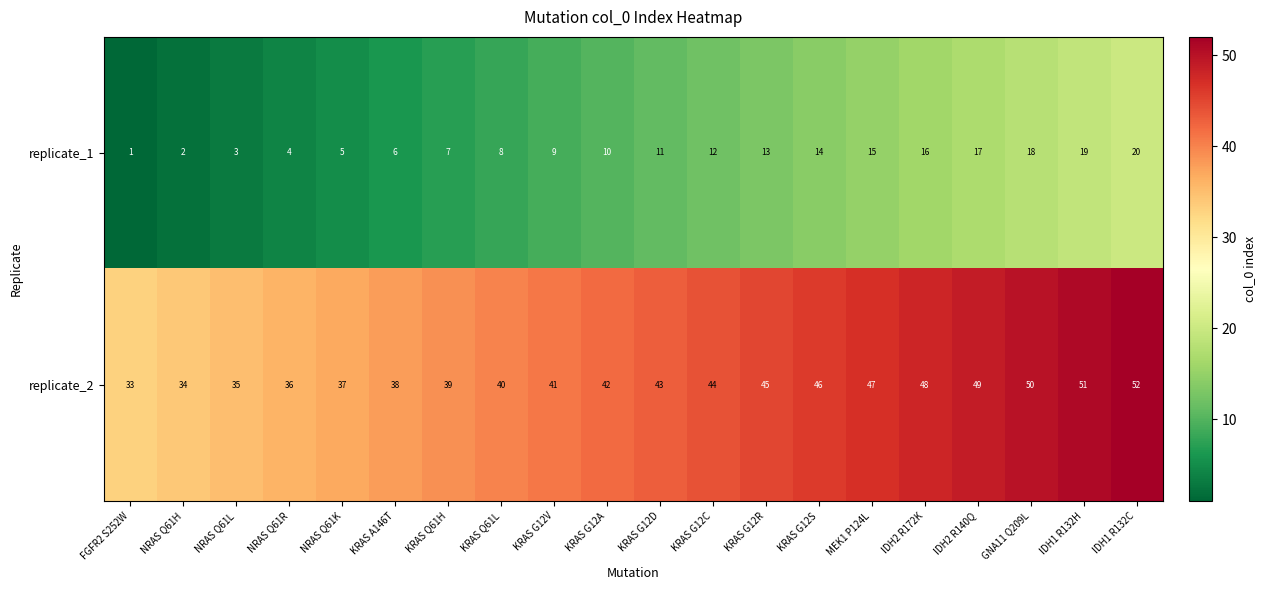

The replicate_1 series shows 1 at FGFR2 S252W. True or false?

True